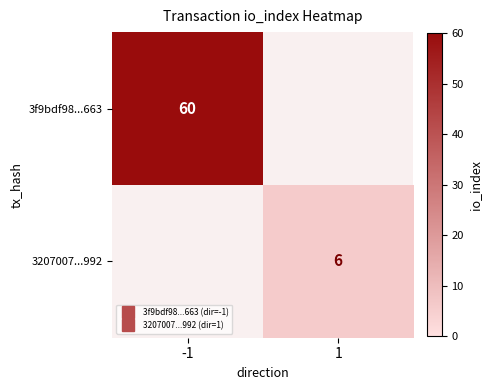

What is the total value across all series at -1?

60